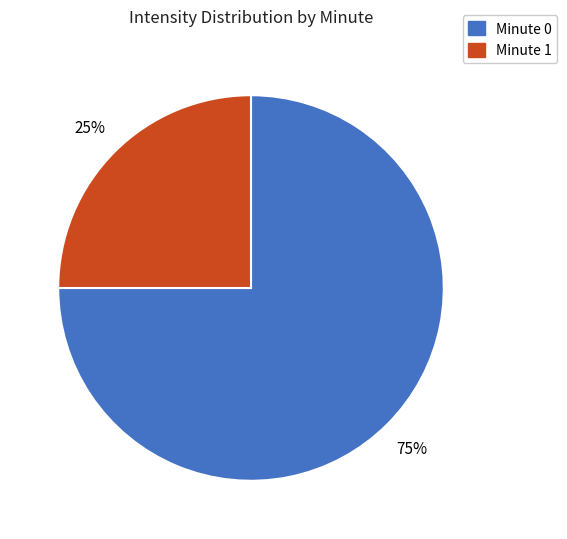

Is there any slice that represents more than half of the pie?

Yes